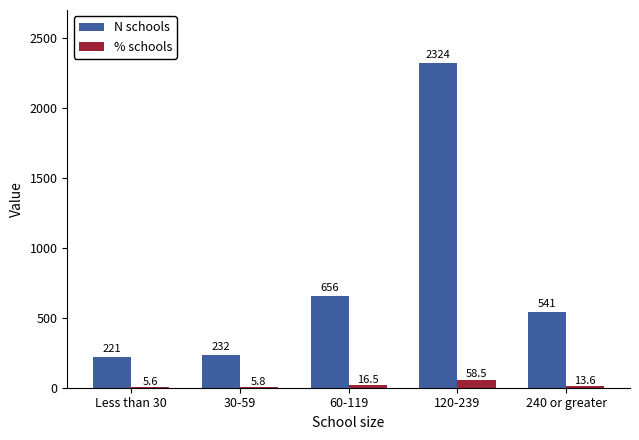

How many groups of bars are there?

5